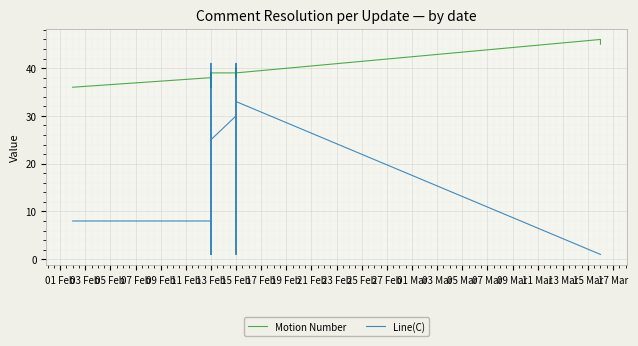

How many data points in Motion Number are less than 38?

12